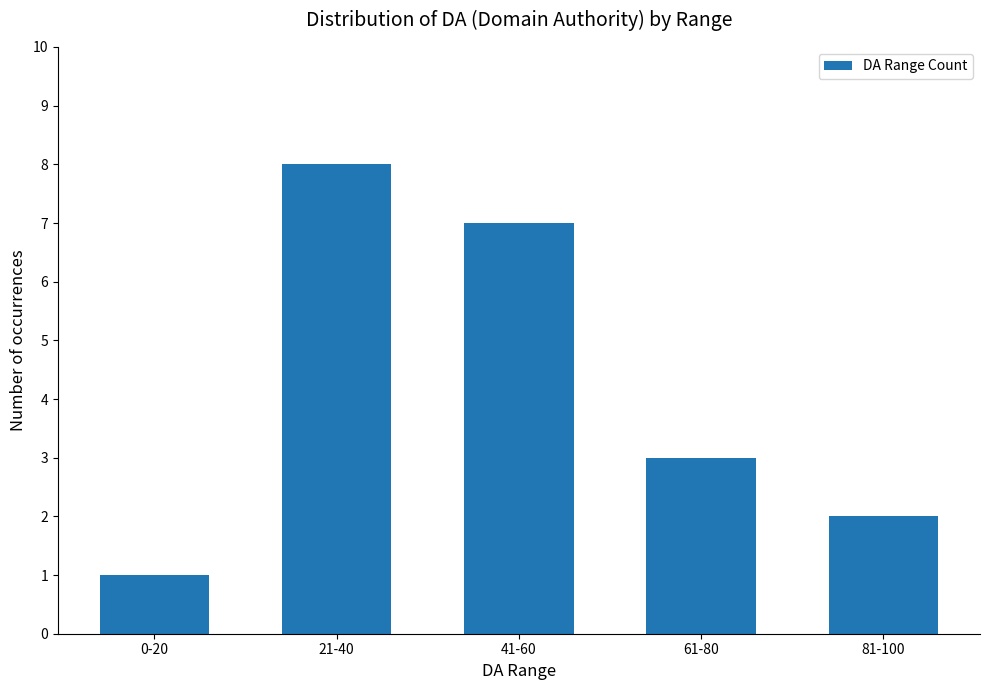

What is the difference between the values at 61-80 and 21-40?

5